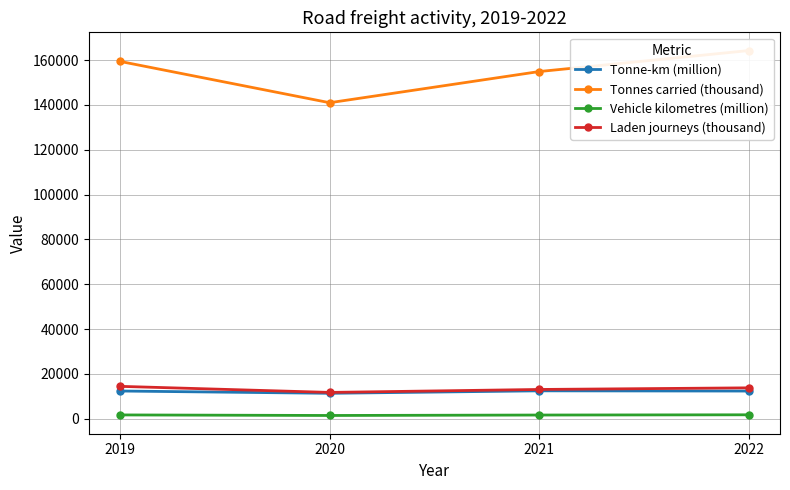

Rank the series by their maximum value, from highest to lowest.

Tonnes carried (thousand), Laden journeys (thousand), Tonne-km (million), Vehicle kilometres (million)